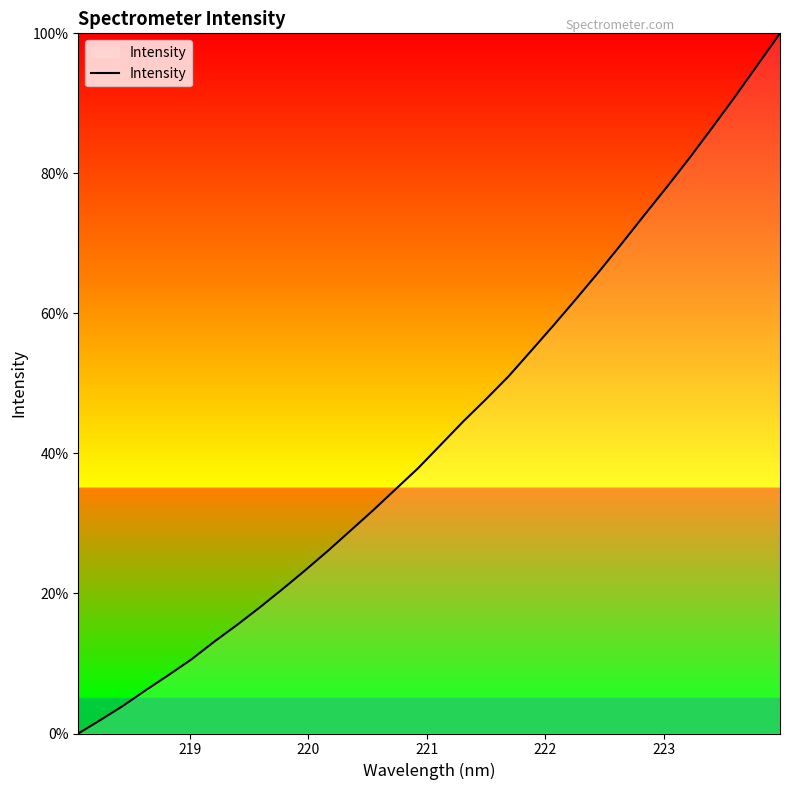

How many values exceed 41?

16